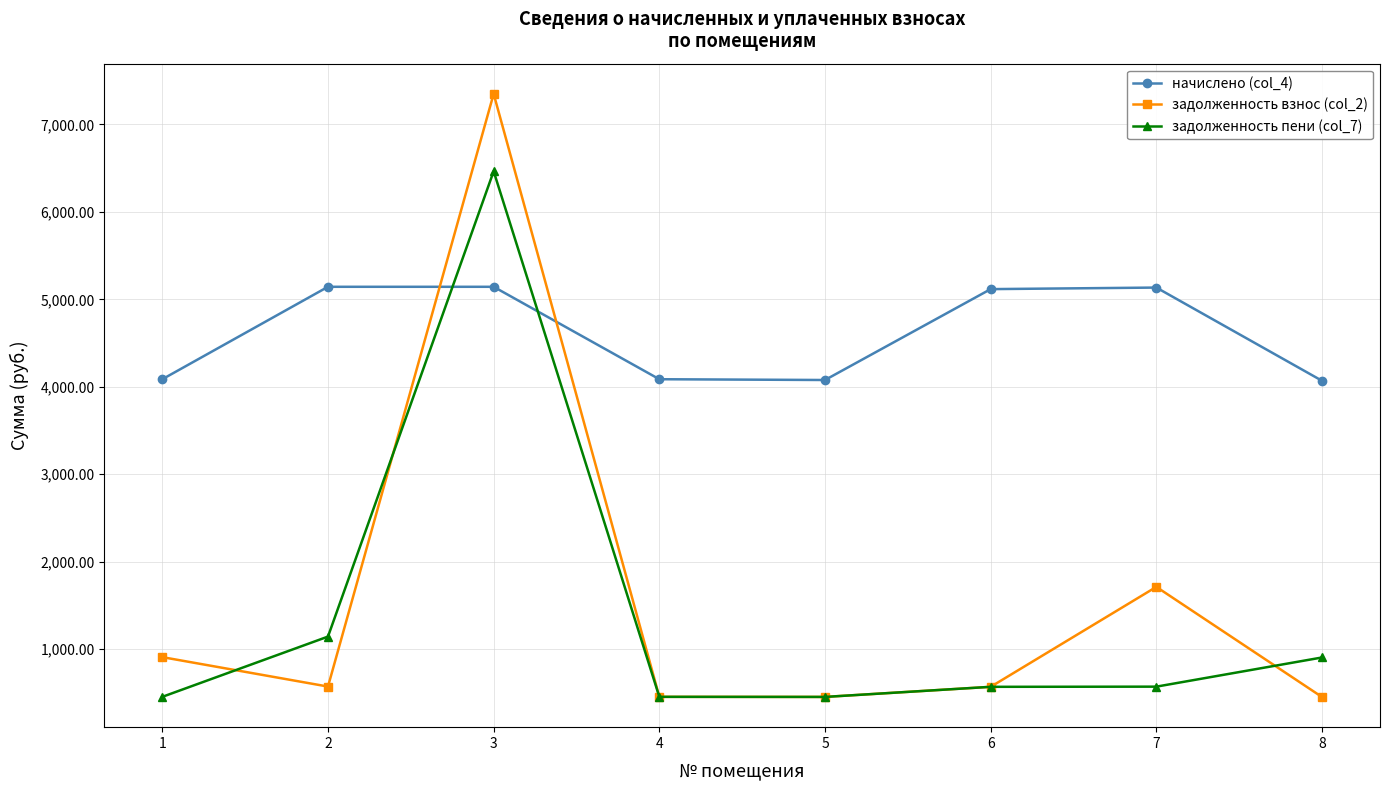

How many intersections are there between начислено (col_4) and задолженность взнос (col_2)?

2